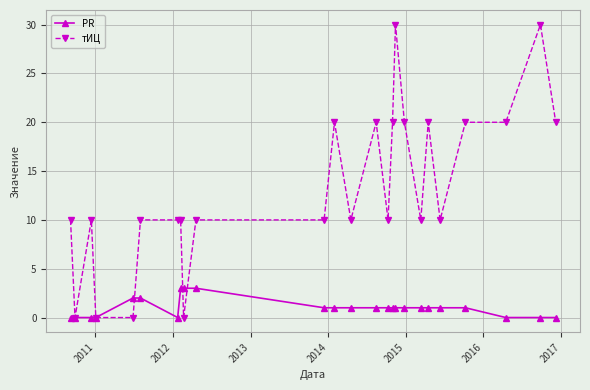

At how many categories does at least one series exceed 9?

21